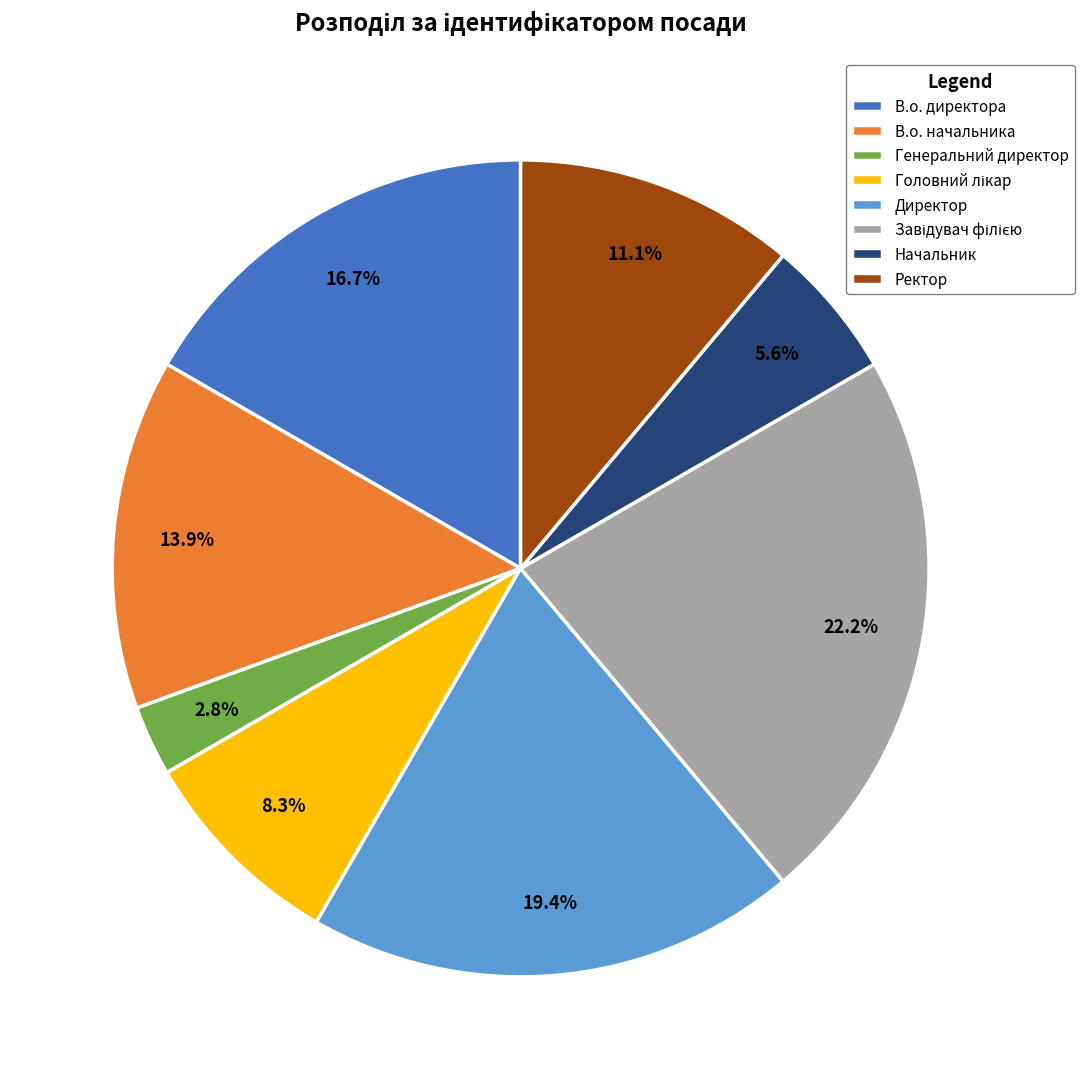

Combined, do Ректор and Генеральний директор account for over 50%?

No